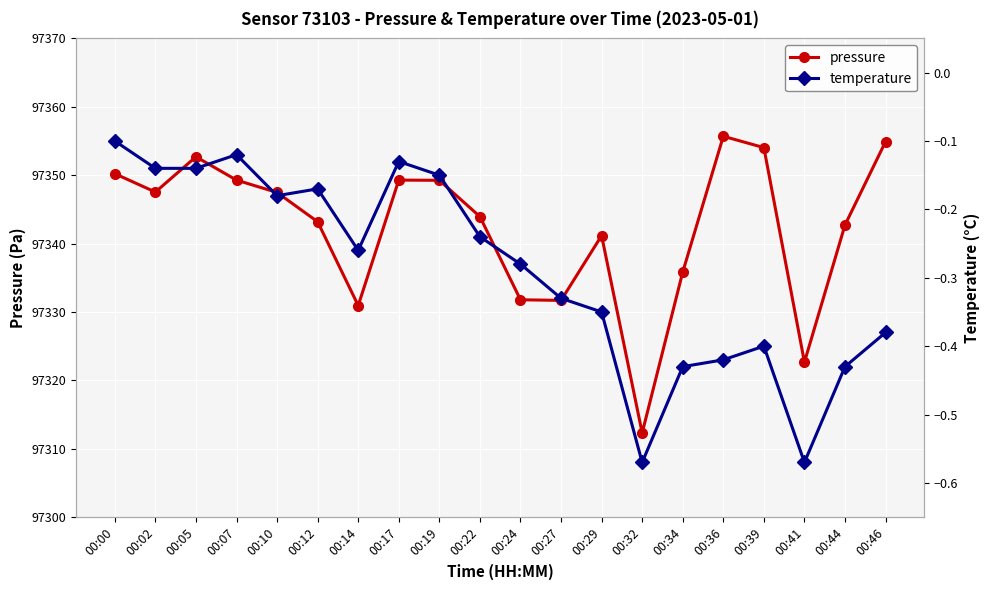

Is the value of temperature at 00:07 greater than the value of pressure at 00:24?

No